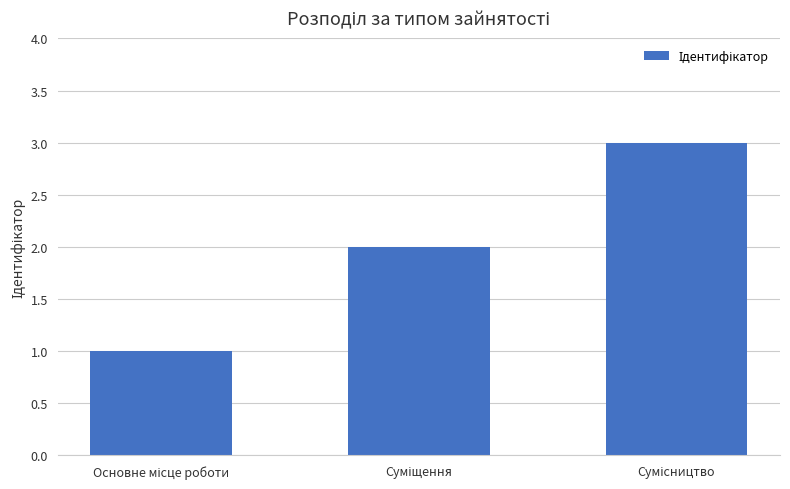

What is the smallest value displayed?

1